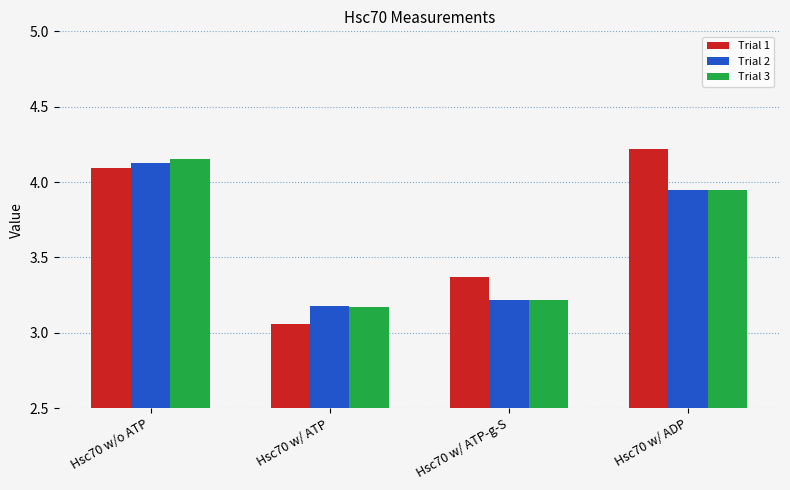

Is the value of Trial 1 at Hsc70 w/ ATP-g-S greater than the value of Trial 3 at Hsc70 w/ ATP-g-S?

Yes